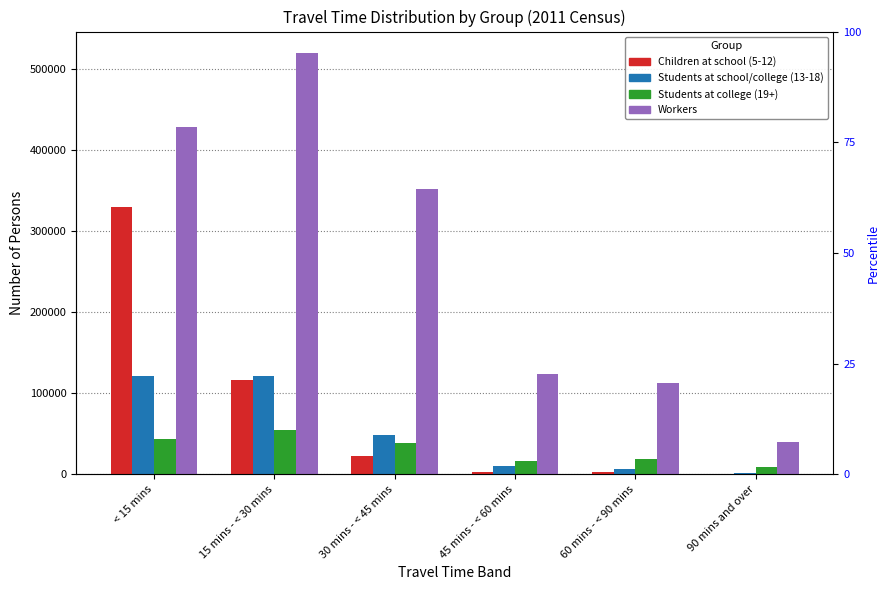

At which label does Workers reach its minimum?

90 mins and over